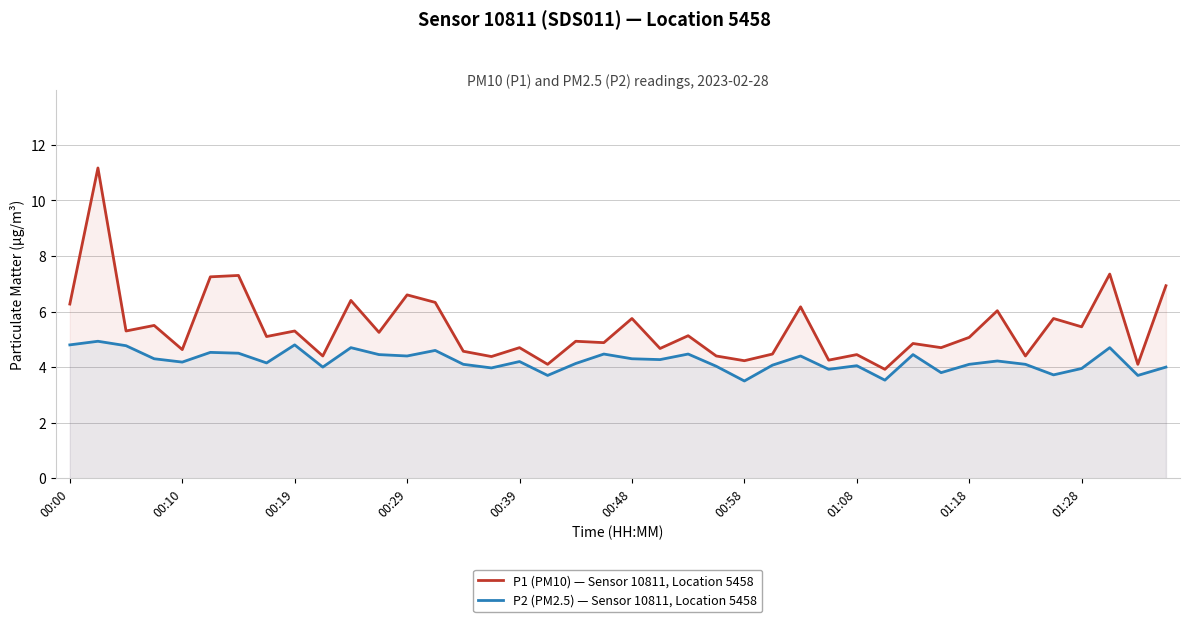

Reading left to right, extract all data points from this chart.

P1 (PM10) — Sensor 10811, Location 5458: 6.3	11.2	5.3	5.5	4.6	7.2	7.3	5.1	5.3	4.4	6.4	5.2	6.6	6.3	4.6	4.4	4.7	4.1	4.9	4.9	5.8	4.7	5.1	4.4	4.2	4.5	6.2	4.2	4.5	3.9	4.8	4.7	5.1	6.0	4.4	5.8	5.5	7.3	4.1	6.9
P2 (PM2.5) — Sensor 10811, Location 5458: 4.8	4.9	4.8	4.3	4.2	4.5	4.5	4.2	4.8	4.0	4.7	4.5	4.4	4.6	4.1	4.0	4.2	3.7	4.1	4.5	4.3	4.3	4.5	4.0	3.5	4.1	4.4	3.9	4.0	3.5	4.5	3.8	4.1	4.2	4.1	3.7	4.0	4.7	3.7	4.0